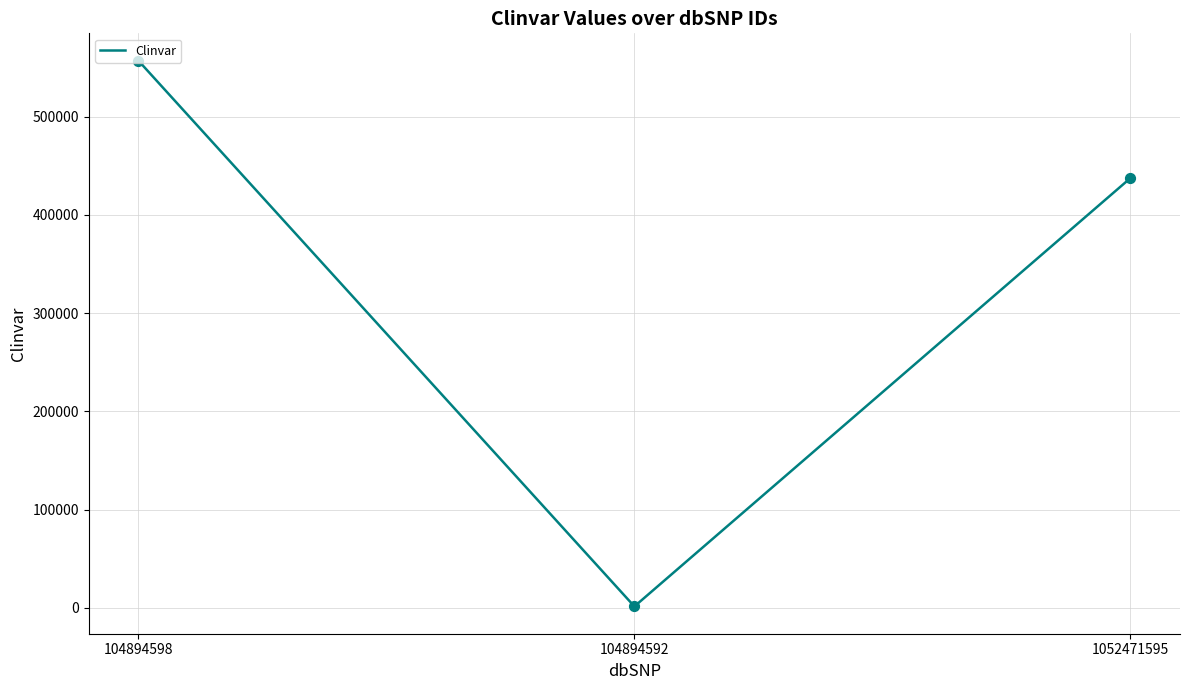

Approximately how many times larger is the value at 104894598 compared to 104894592?

356.6